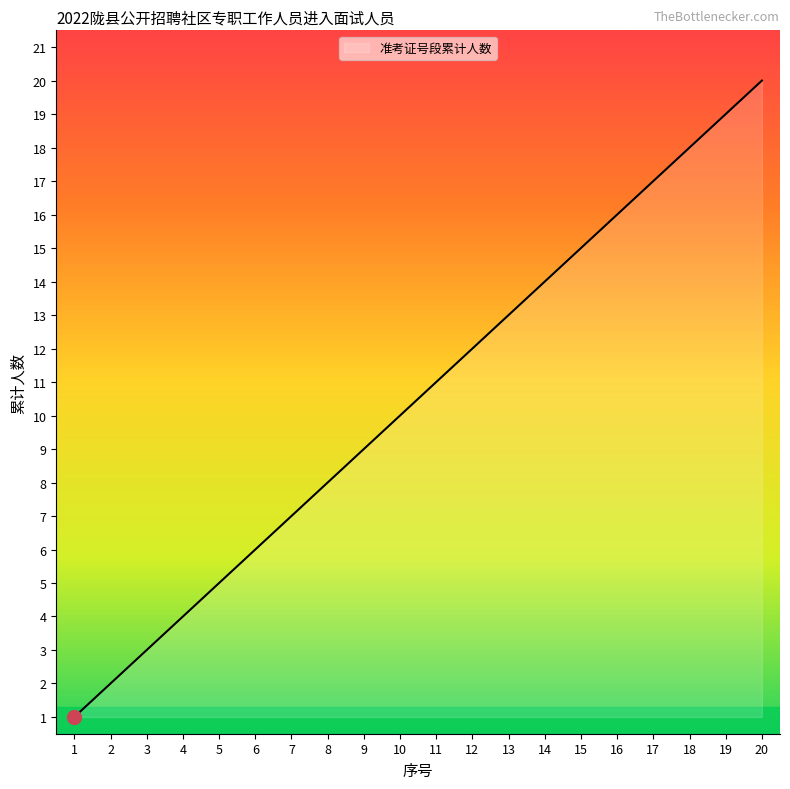

Rank the categories by value from lowest to highest.

1, 2, 3, 4, 5, 6, 7, 8, 9, 10, 11, 12, 13, 14, 15, 16, 17, 18, 19, 20